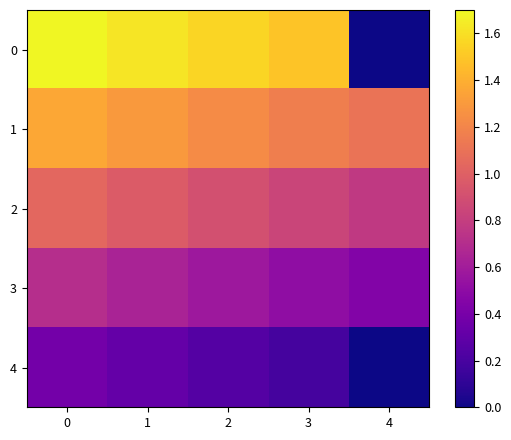

Which has a higher value, 4 or 3?

3